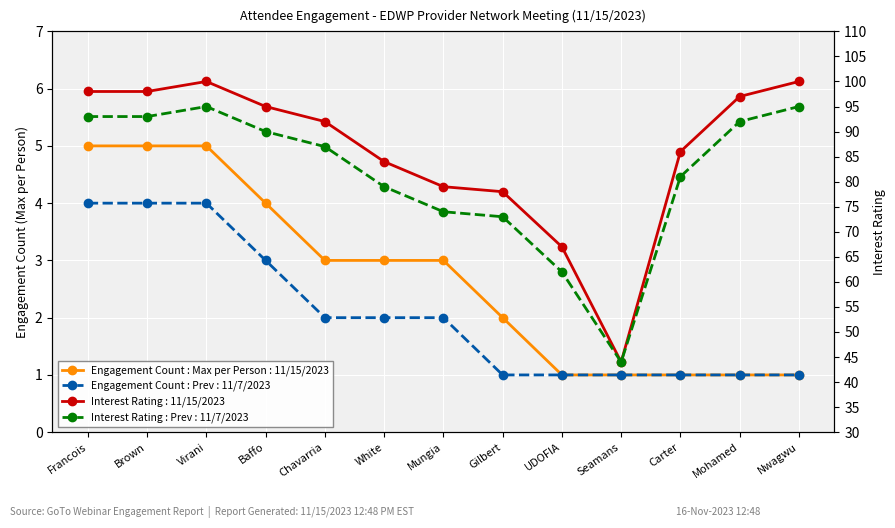

The value of Interest Rating at Gilbert is 78. True or false?

True